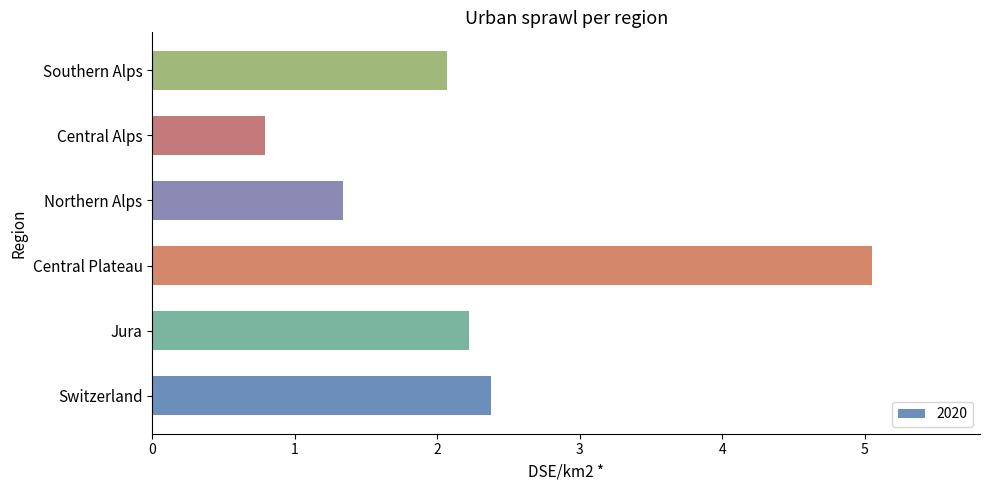

The value at Switzerland is 4.1. True or false?

False